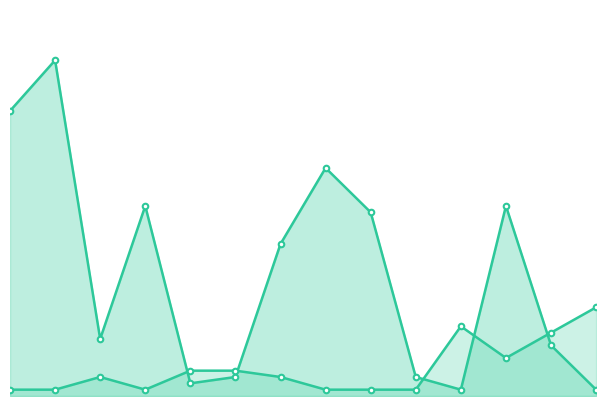

What is the average value of the Peak Position series?

4